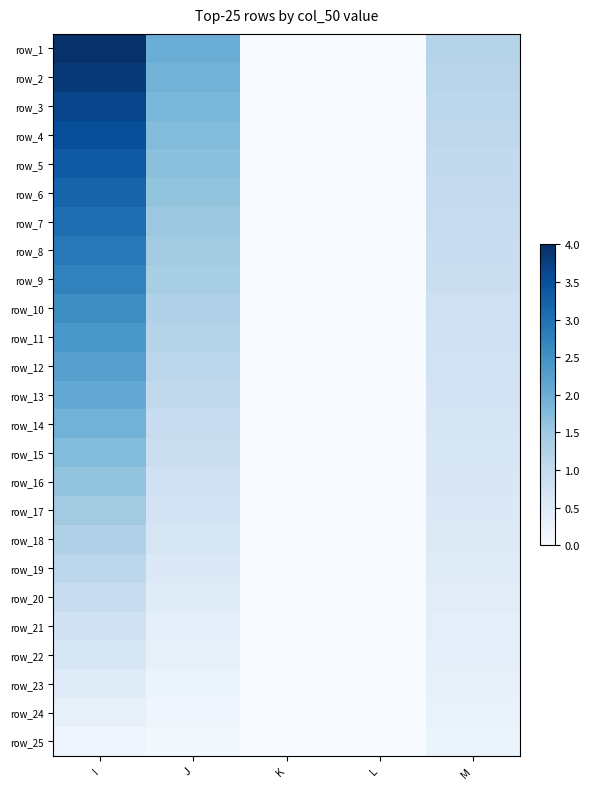

Is the value of row_2 at J greater than the value of row_9 at I?

No